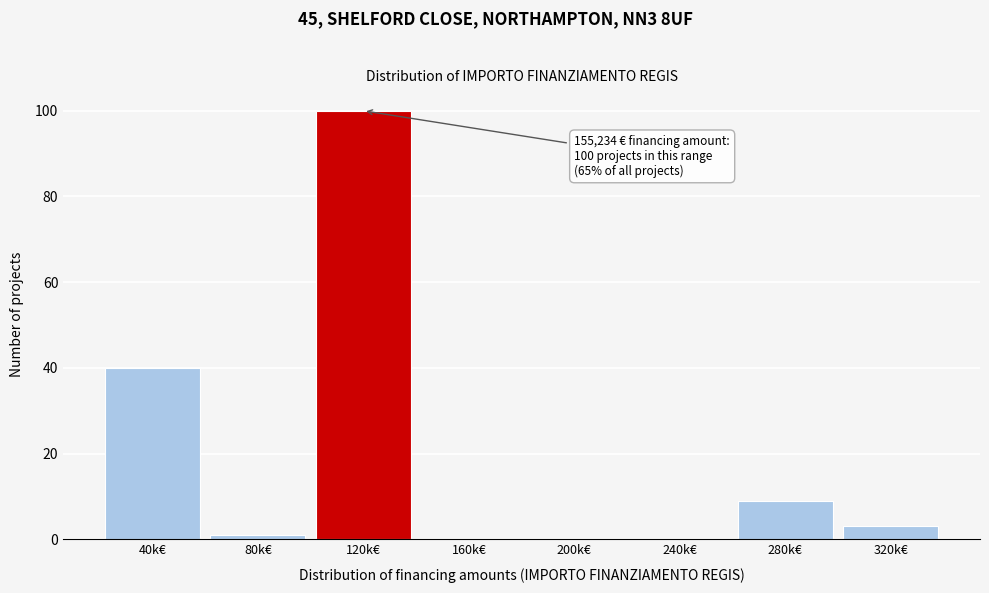

Reading left to right, extract all data points from this chart.

40k€=40	80k€=1	120k€=100	160k€=0	200k€=0	240k€=0	280k€=9	320k€=3